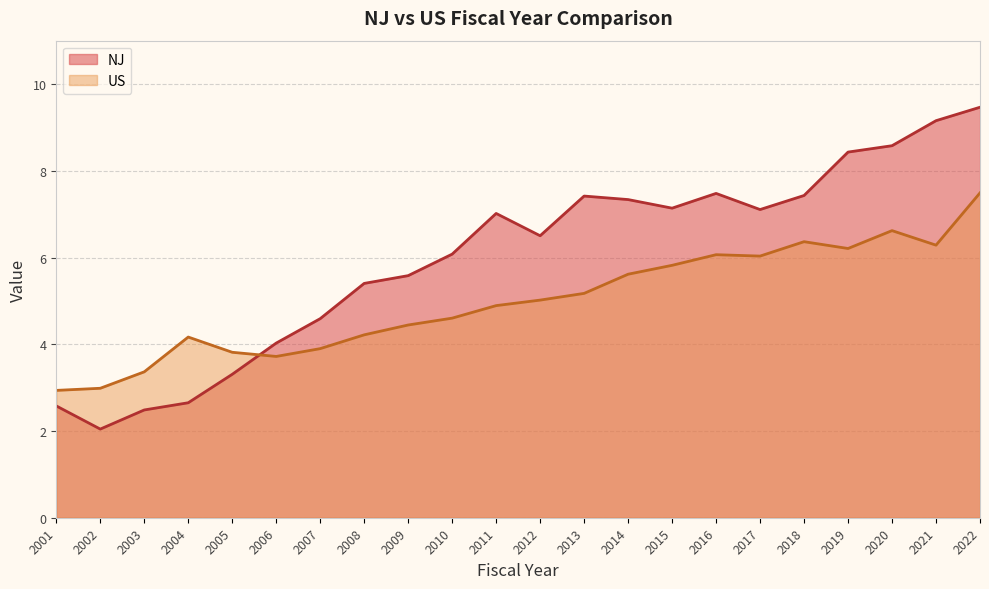

Reading left to right, transcribe all the data shown in this chart.

NJ: 2001=2.6	2002=2.0	2003=2.5	2004=2.7	2005=3.3	2006=4.0	2007=4.6	2008=5.4	2009=5.6	2010=6.1	2011=7.0	2012=6.5	2013=7.4	2014=7.3	2015=7.1	2016=7.5	2017=7.1	2018=7.4	2019=8.4	2020=8.6	2021=9.2	2022=9.5
US: 2001=2.9	2002=3.0	2003=3.4	2004=4.2	2005=3.8	2006=3.7	2007=3.9	2008=4.2	2009=4.4	2010=4.6	2011=4.9	2012=5.0	2013=5.2	2014=5.6	2015=5.8	2016=6.1	2017=6.0	2018=6.4	2019=6.2	2020=6.6	2021=6.3	2022=7.5